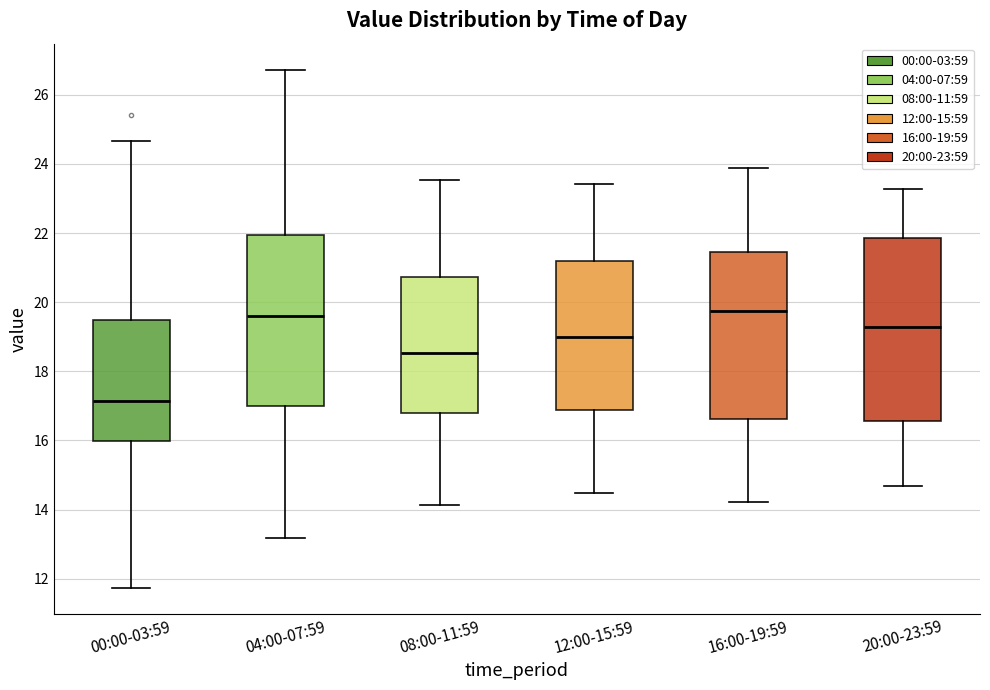

Where does the median line of the box for 04:00-07:59 sit on the y-axis? The values are not printed on the chart, so give them approximately, as read against the axis.

19.6